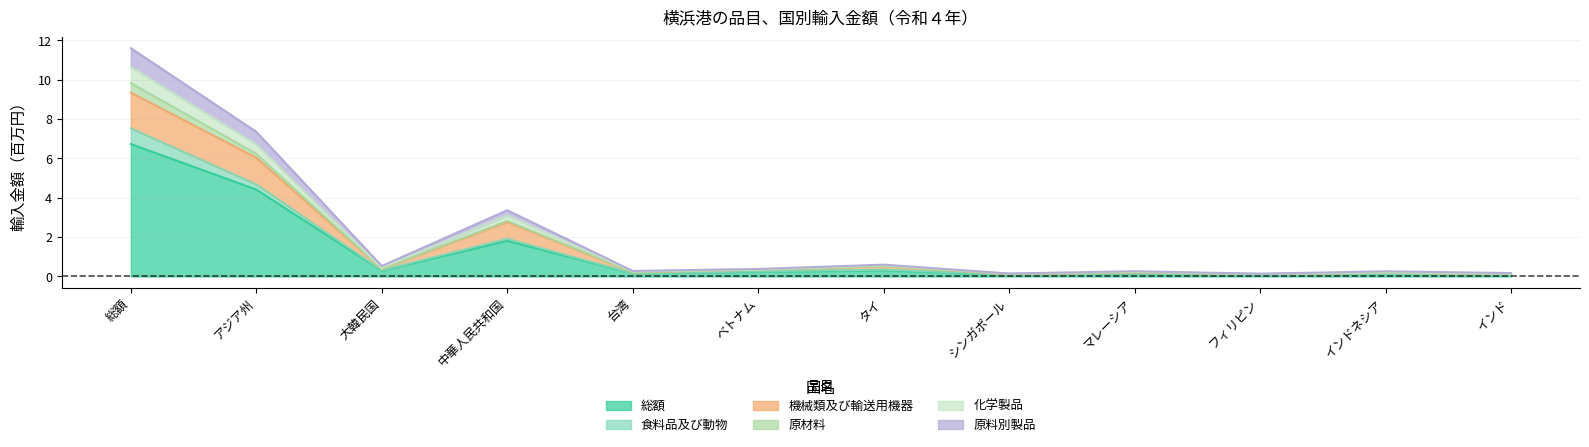

Does the chart have visible grid lines?

Yes